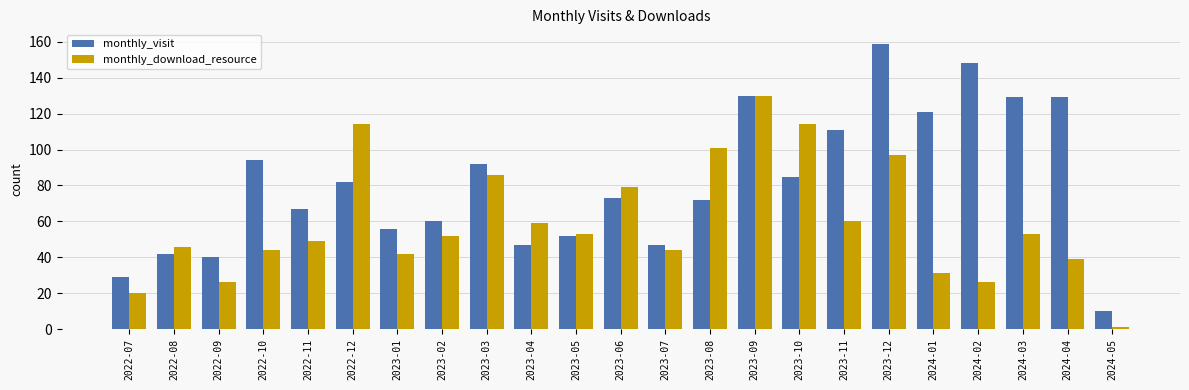

How many series are shown in this chart?

2